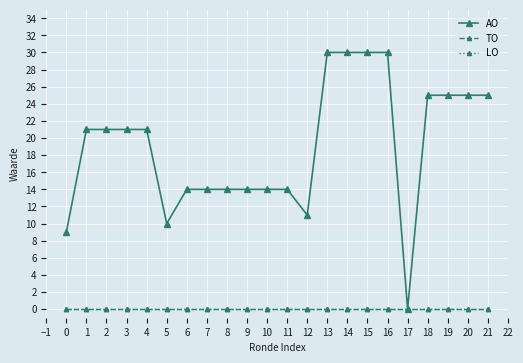

True or false: LO and AO cross at least once.

False